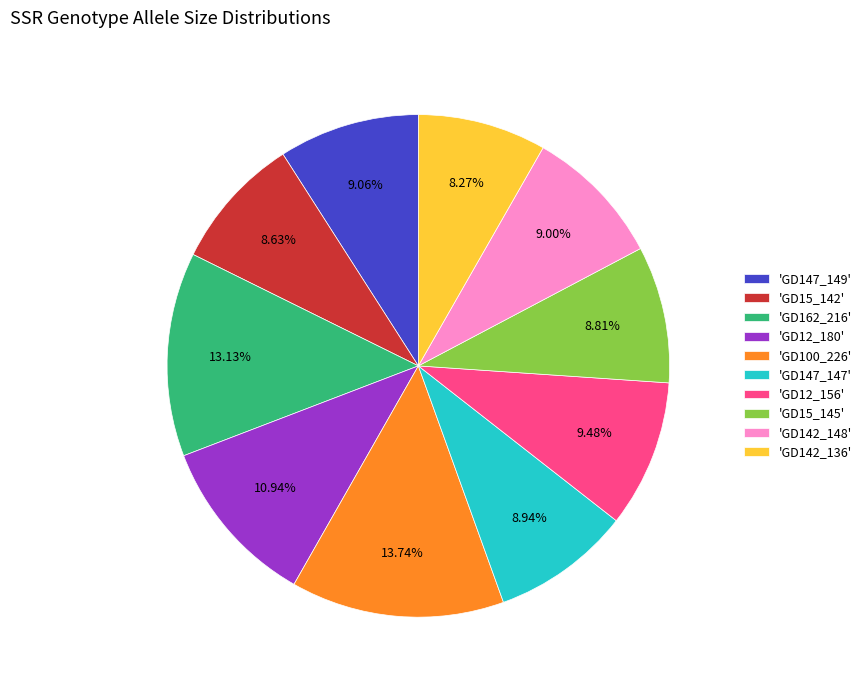

Is the sum of 'GD12_156' and 'GD15_145' greater than half?

No